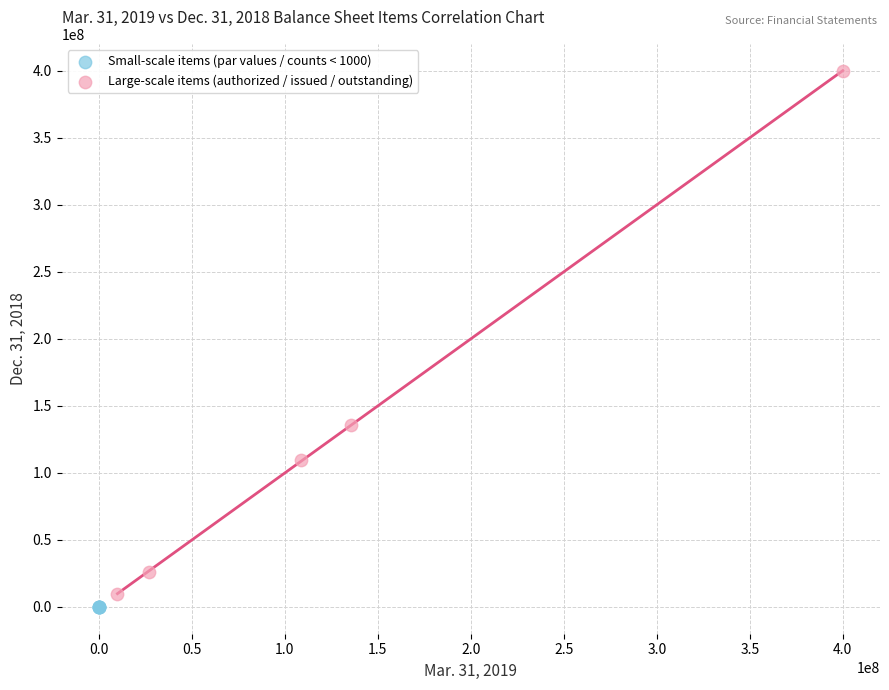

Which series has the largest Y range (max minus min)?

Large-scale items (authorized / issued / outstanding)